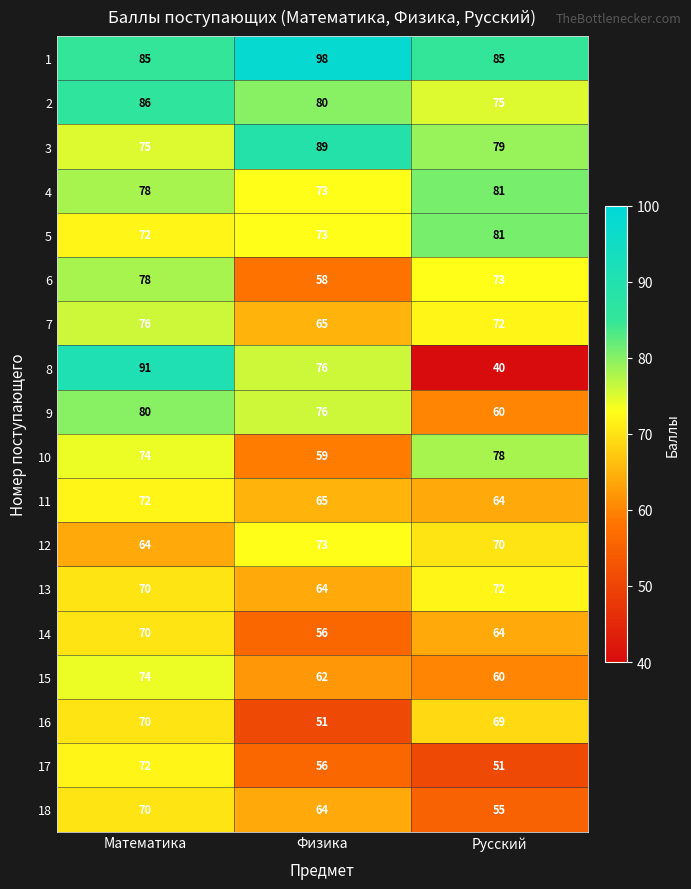

The 8 series shows 76 at Физика. True or false?

True